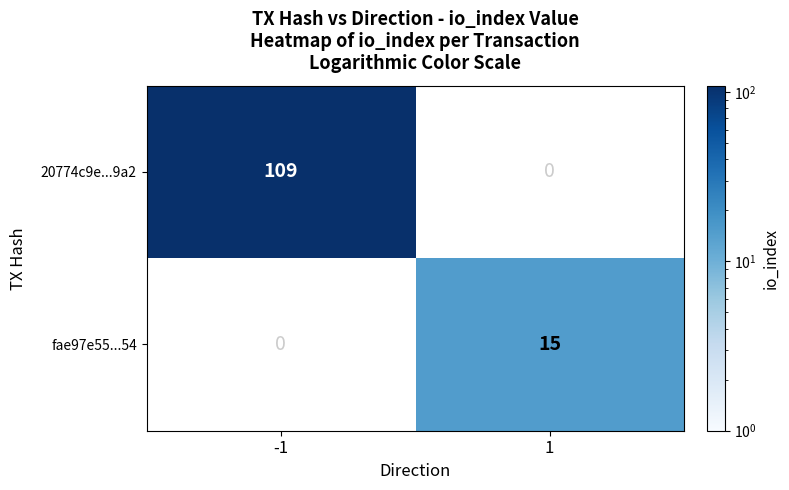

The value of fae97e55...54 at 1 is 8. True or false?

False